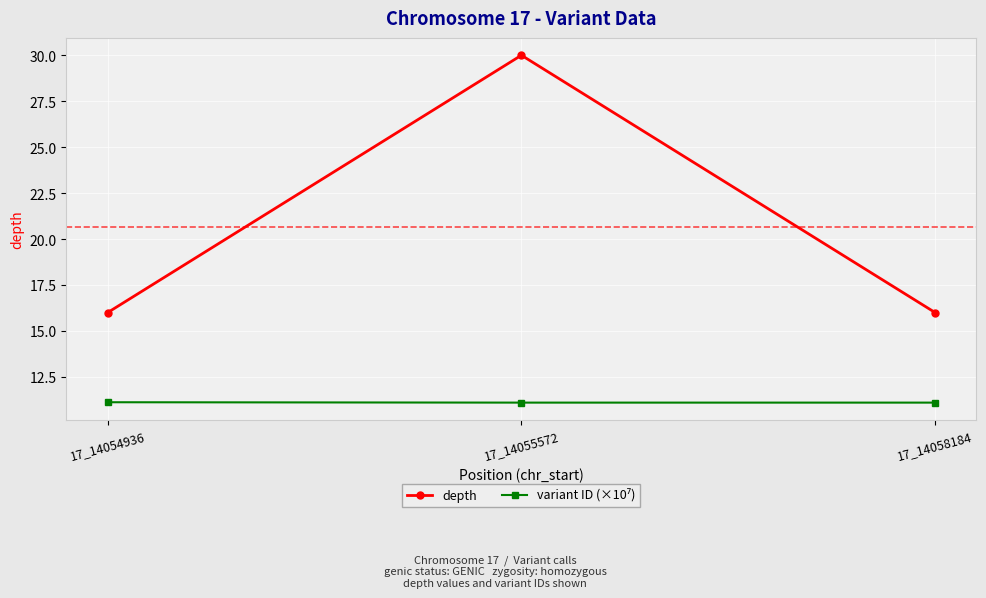

Is it true that depth equals 3.5 at 17_14054936?

False